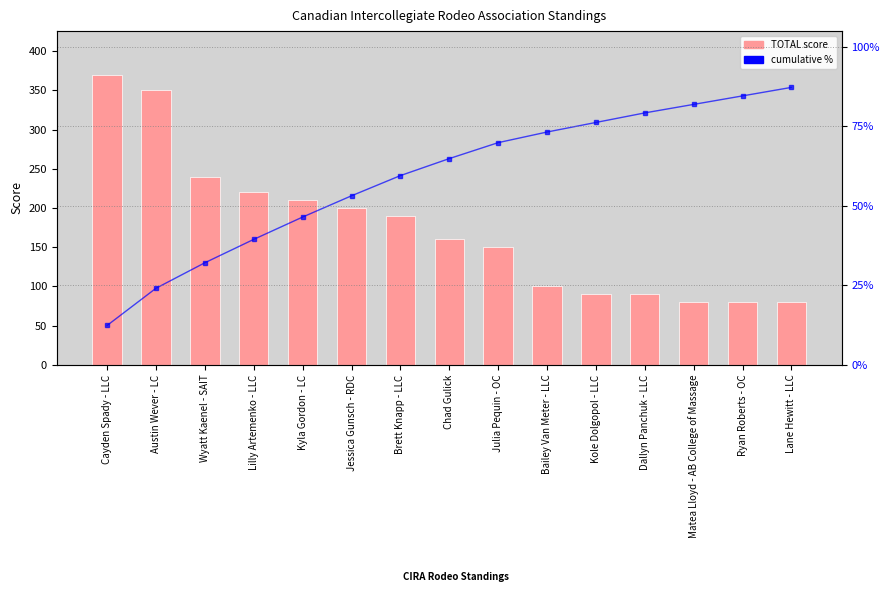

What is the value of the cumulative % bar at the 1st from the left?

12.4